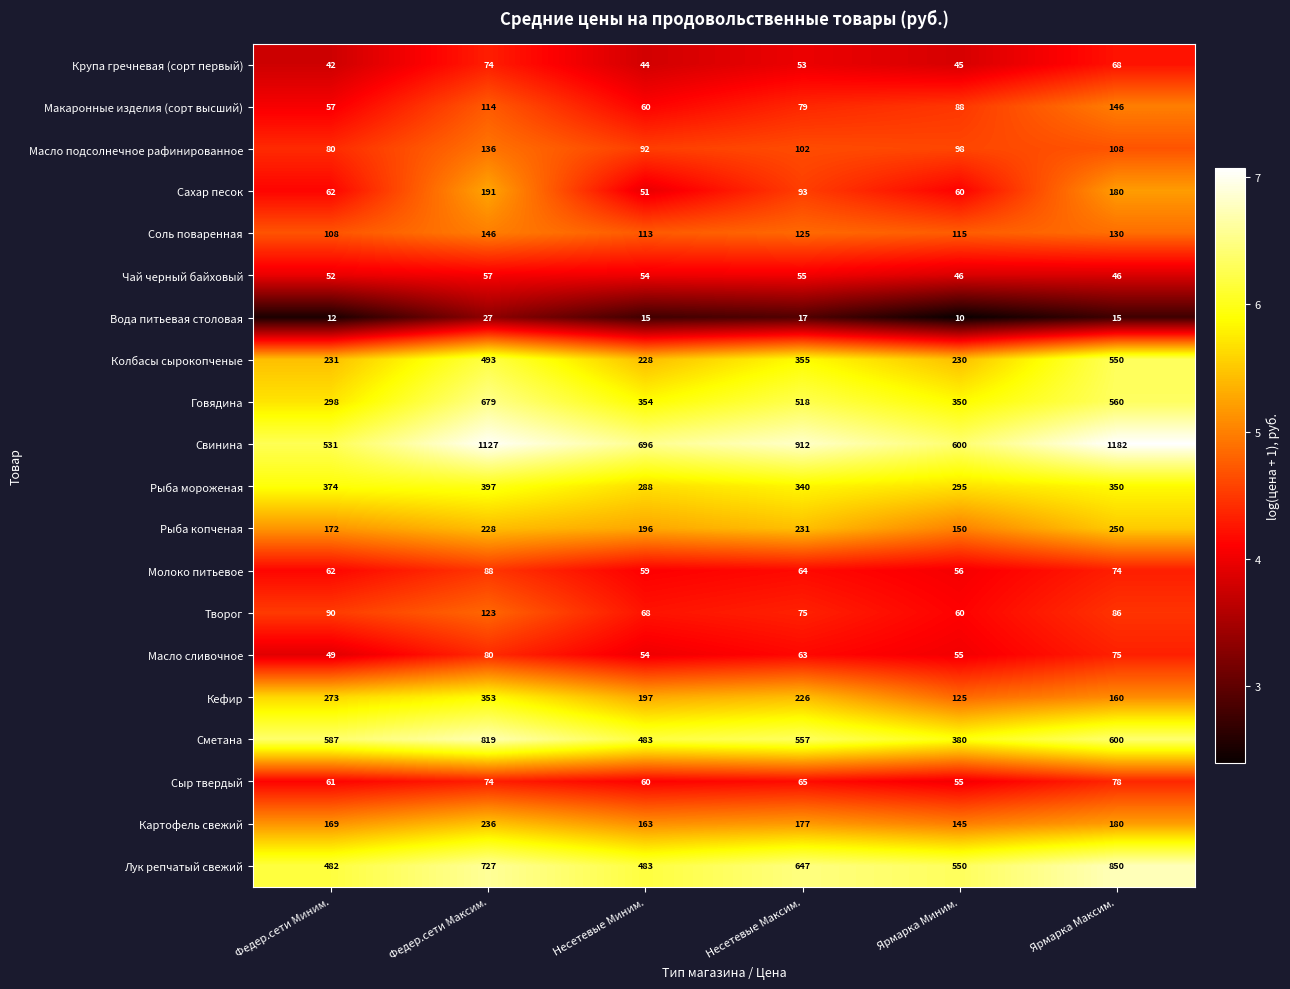

Which series has the widest spread of values?

Свинина